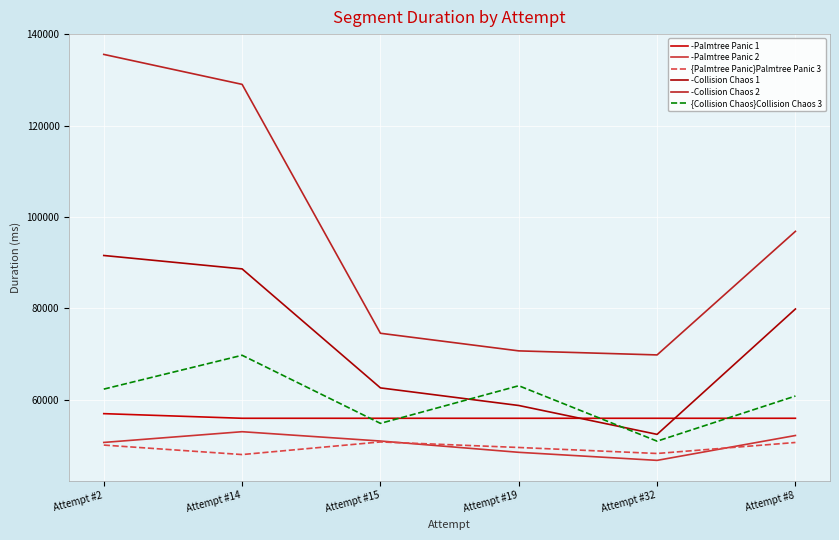

Where is the first local minimum for -Palmtree Panic 2?

Attempt #32